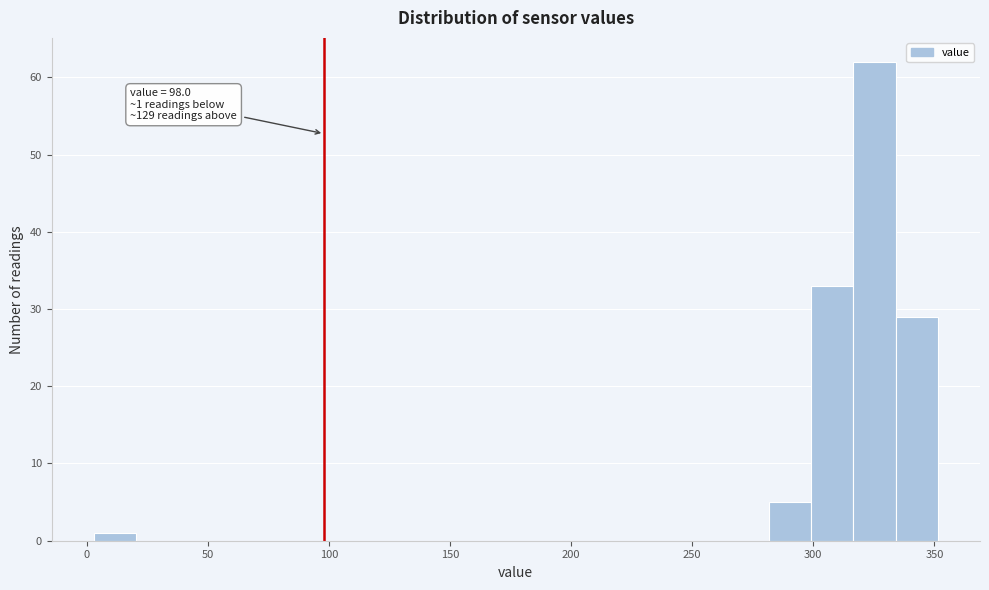

Around what value on the x-axis is the tallest bar? Give the approximate position of its centre, as read against the axis.

325